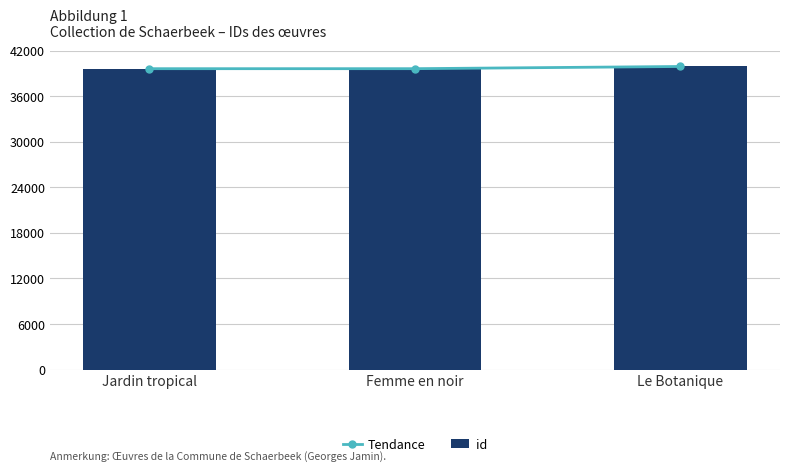

Which has a higher value, Le Botanique or Jardin tropical?

Le Botanique